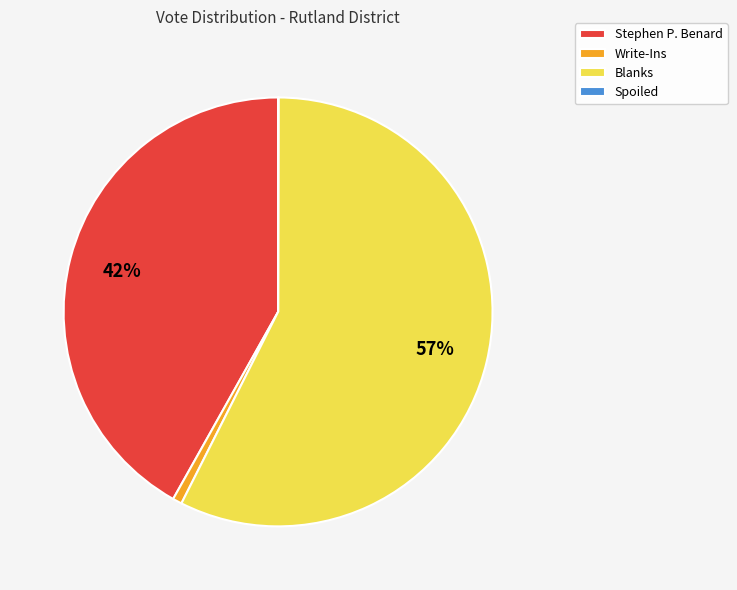

Is it true that Blanks is 48% of the pie?

False